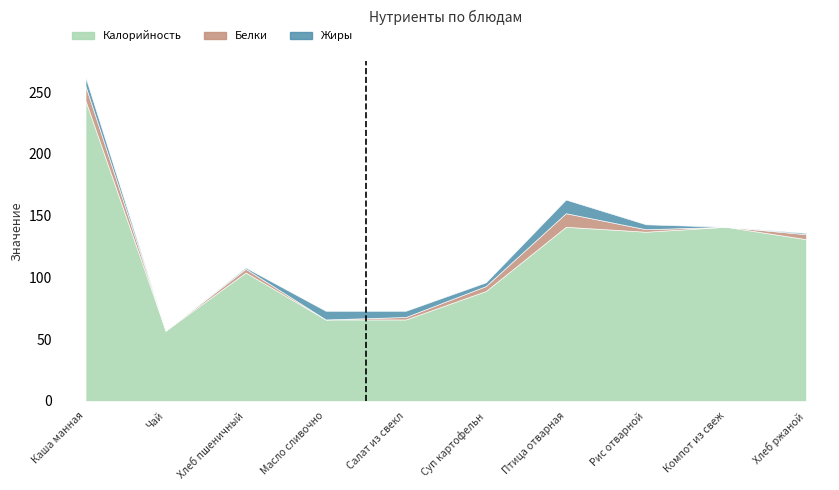

Between Каша манная and Суп картофельный с макаронными изделиями, which series saw the biggest shift?

Калорийность